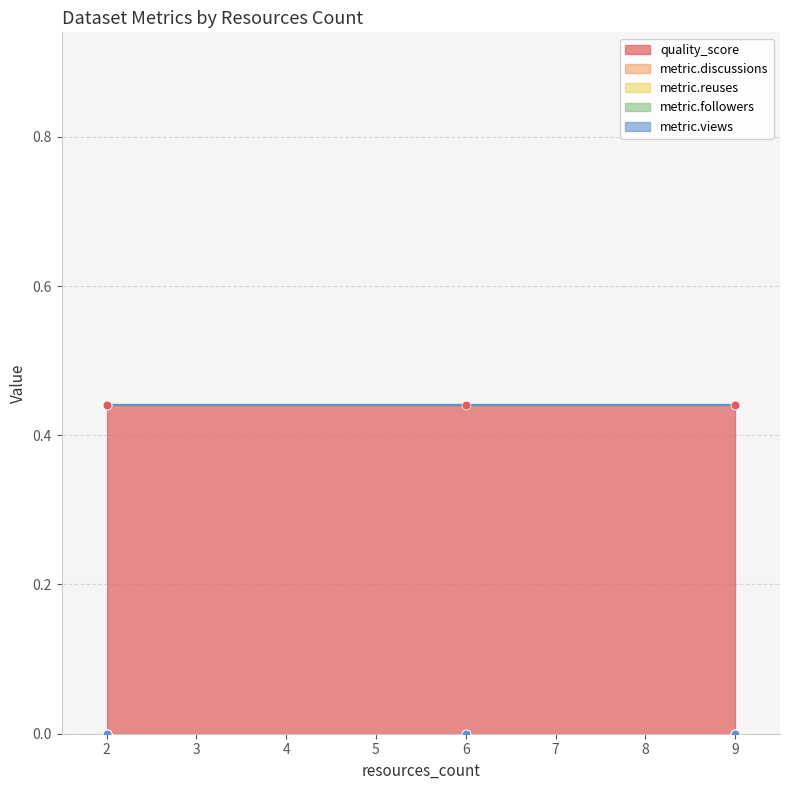

What are all the series names shown in the legend?

quality_score, metric.discussions, metric.reuses, metric.followers, metric.views